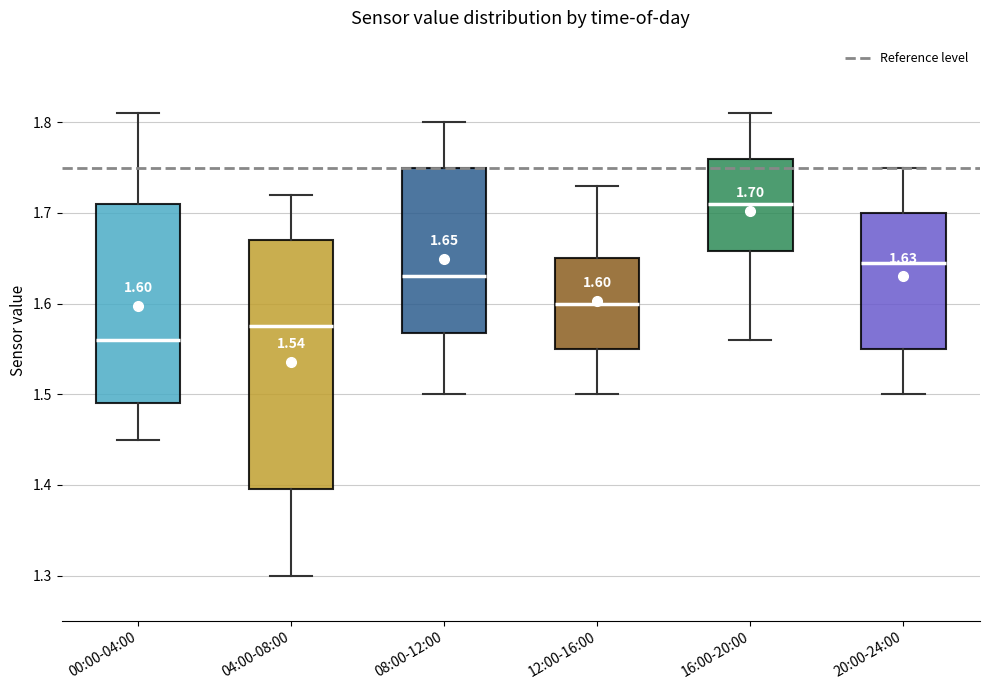

Which box is the tallest, from its lower edge to its upper edge?

04:00-08:00